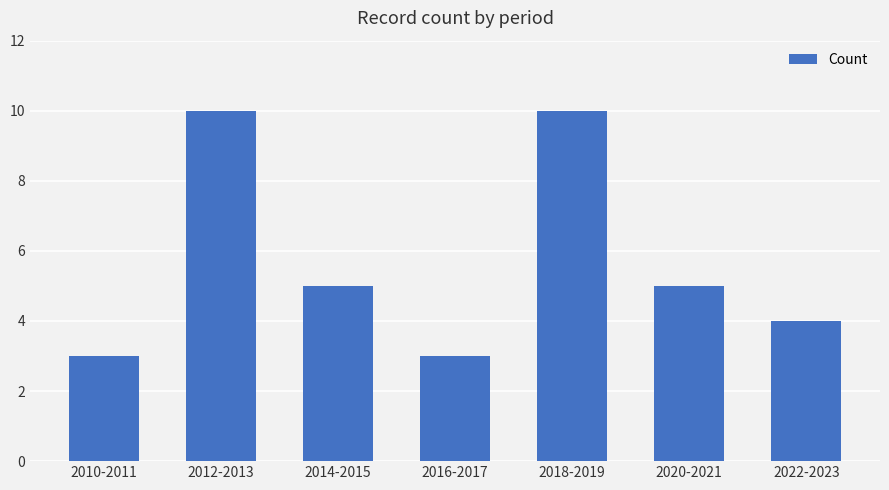

What is the minimum value shown in the chart?

3